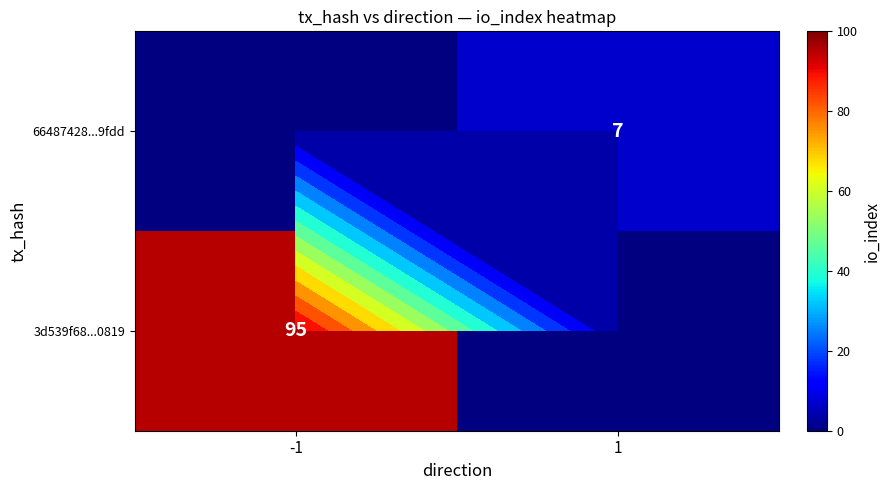

At which category does the chart reach its peak across all series?

-1